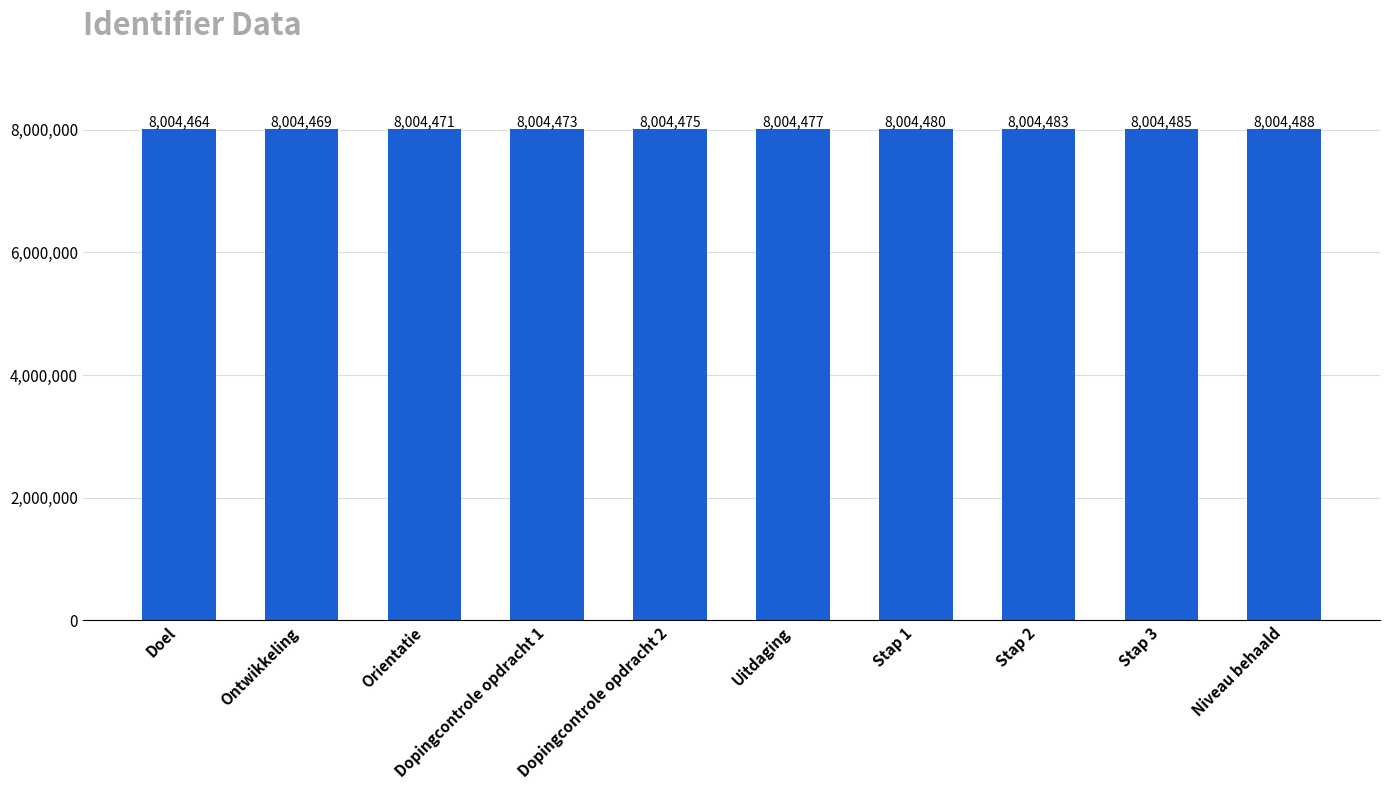

Reading left to right, list all the values displayed in this chart.

8004464	8004469	8004471	8004473	8004475	8004477	8004480	8004483	8004485	8004488